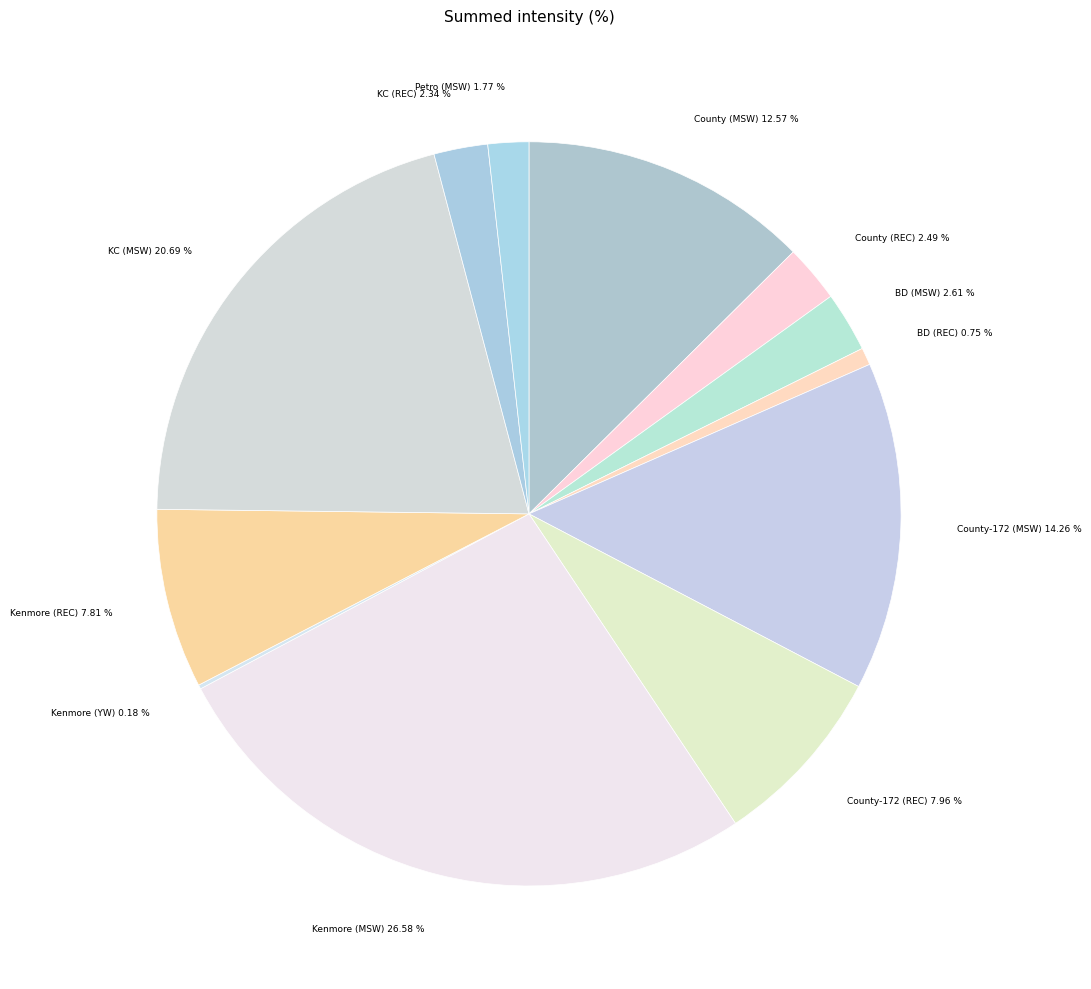

Is there a majority slice in this chart?

No